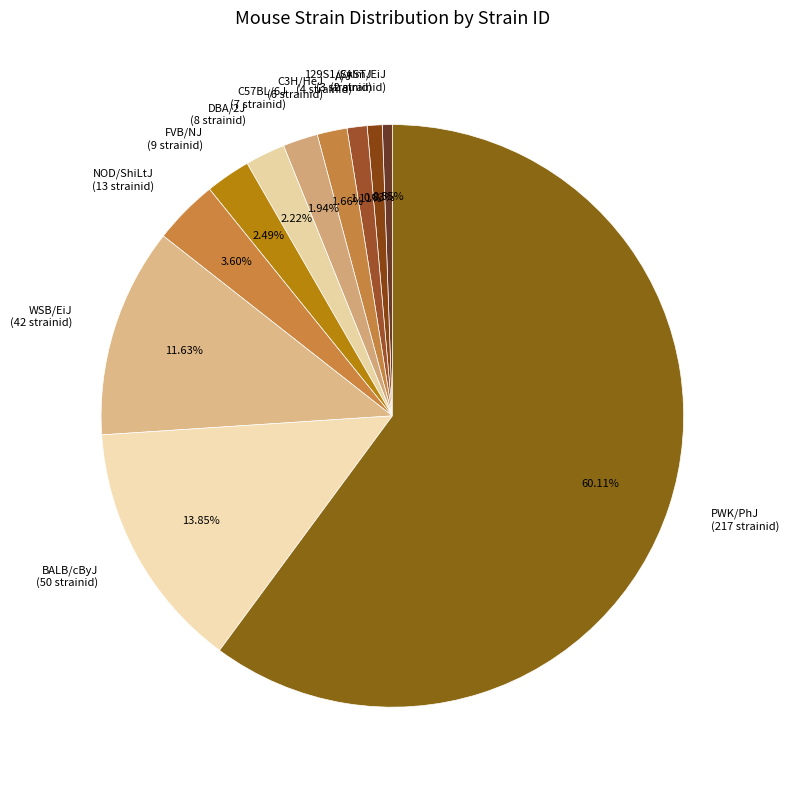

To the nearest percent, what percentage of the pie is BALB/cByJ?

14%